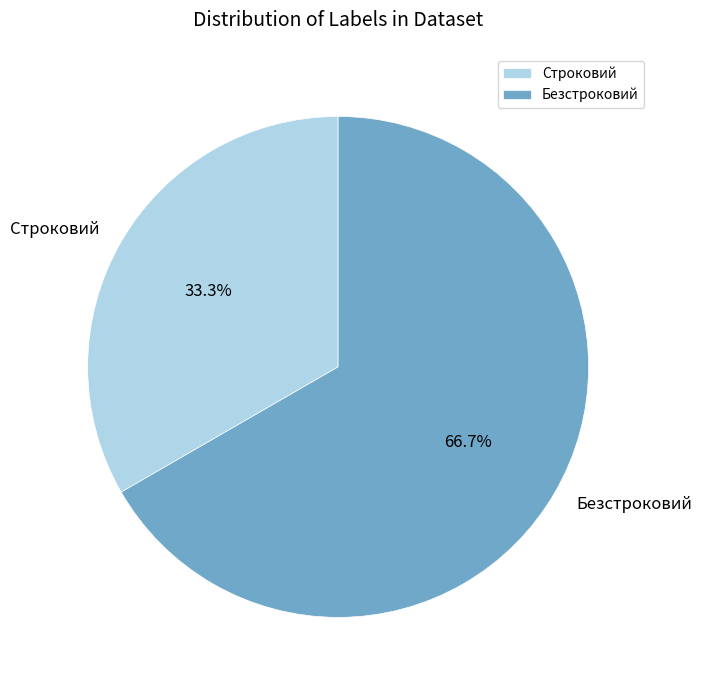

To the nearest percent, what is the difference between the Строковий and Безстроковий slice percentages?

33%